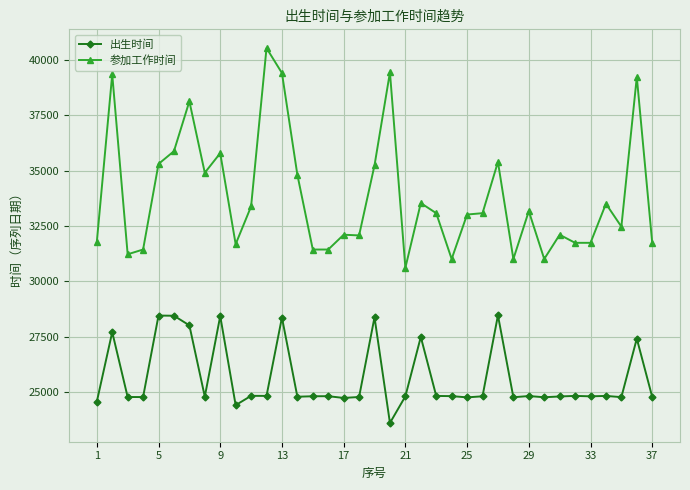

What is the value of the 参加工作时间 point at the 37th from the left?

31747